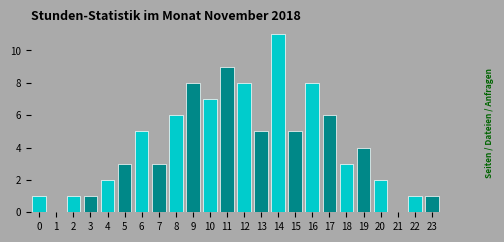

Reading left to right, extract all data points from this chart.

0=1	1=0	2=1	3=1	4=2	5=3	6=5	7=3	8=6	9=8	10=7	11=9	12=8	13=5	14=11	15=5	16=8	17=6	18=3	19=4	20=2	21=0	22=1	23=1